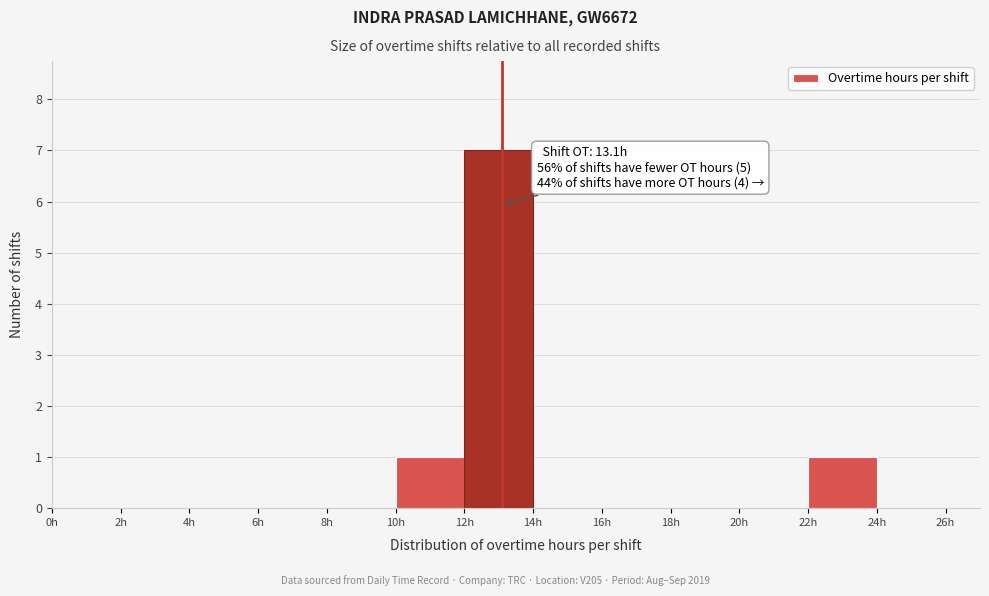

Which range on the x-axis has the tallest bar?

12 to 14